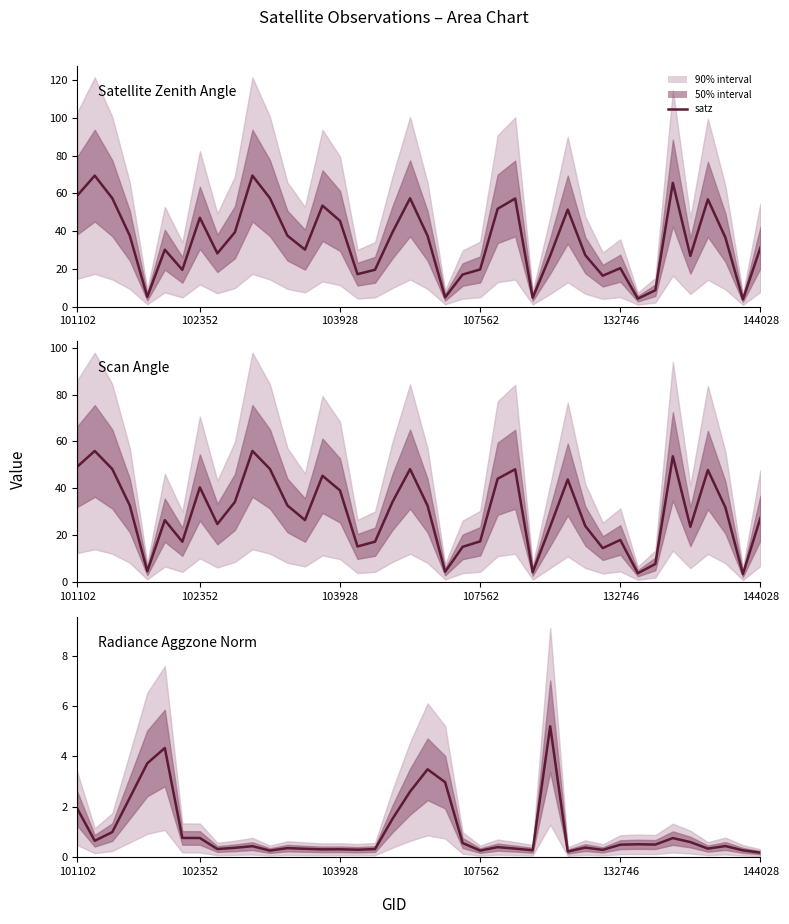

What position from the right is 38?

2